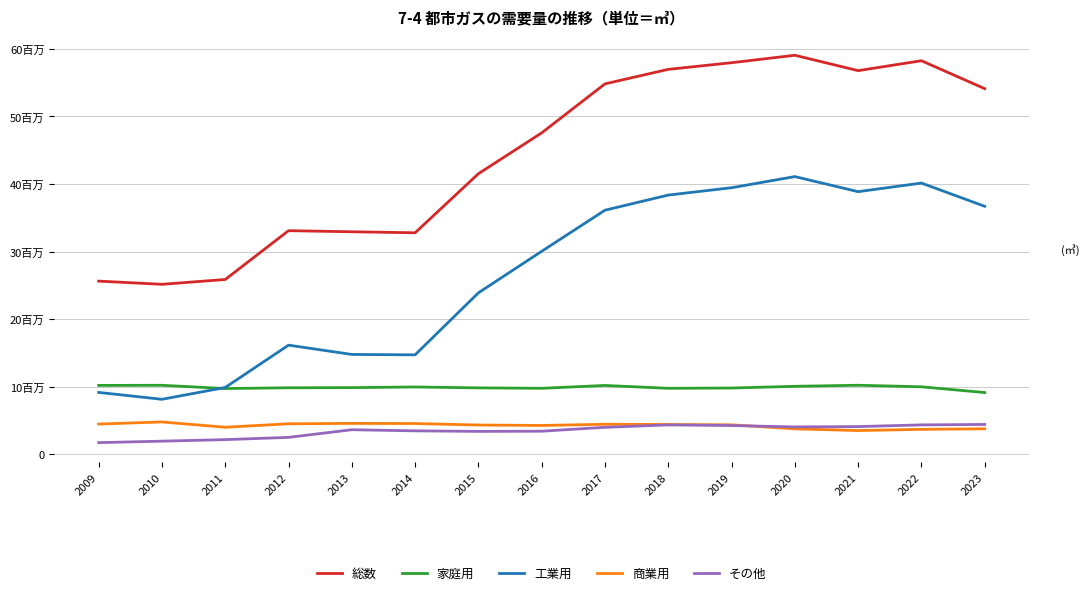

Which series has the largest total across all categories?

総数